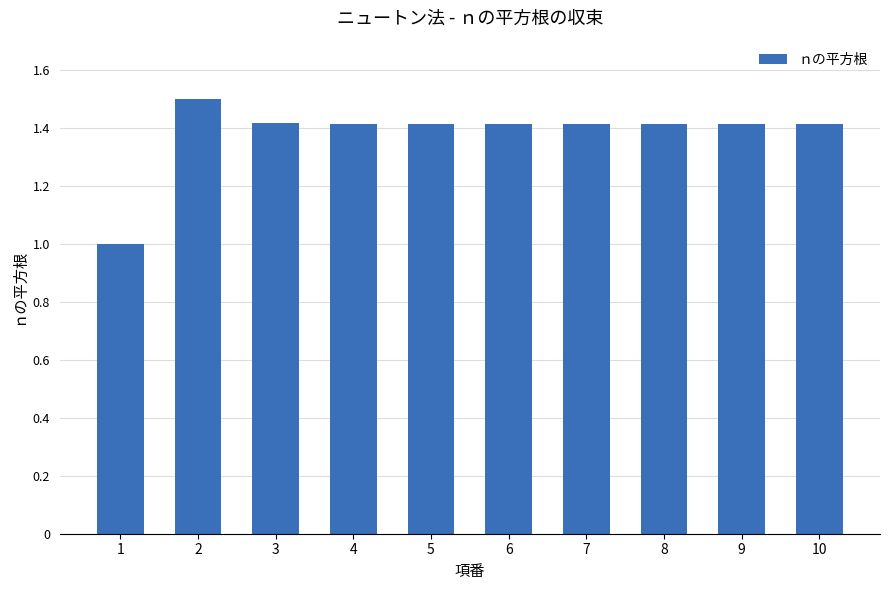

What is the difference between the maximum and second lowest values?

0.1